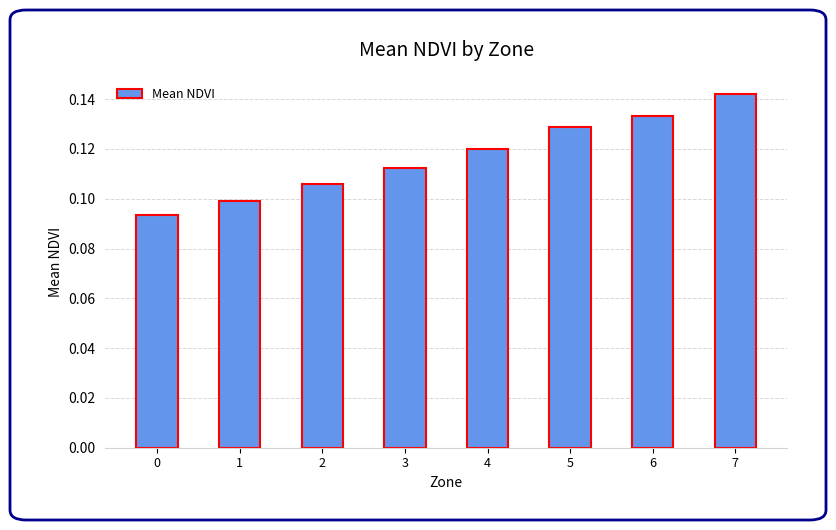

List the labels in order of value, smallest first.

0, 1, 2, 3, 4, 5, 6, 7